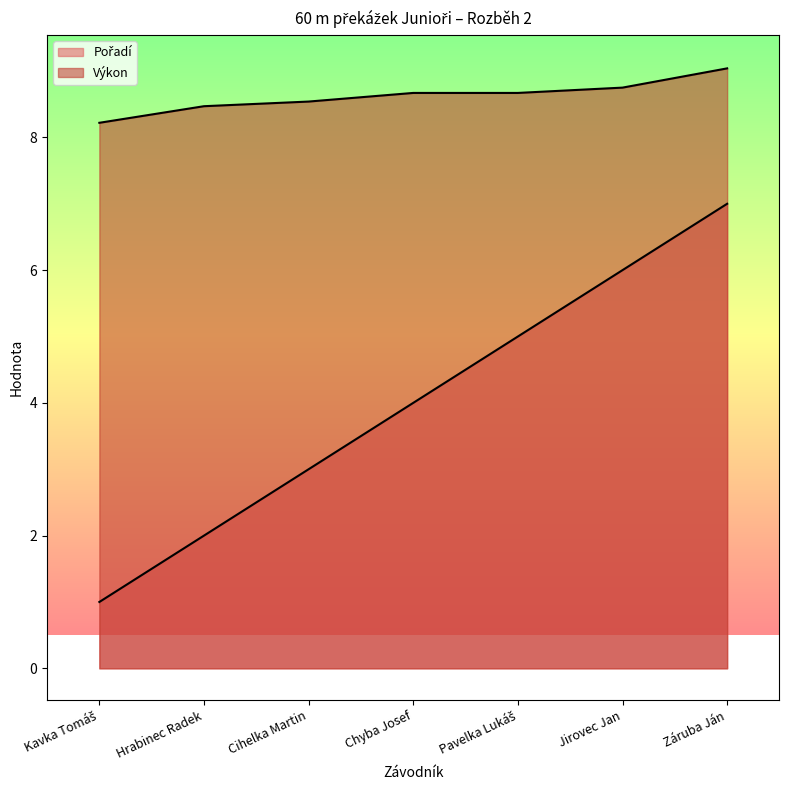

What is the smallest value displayed?

1.0